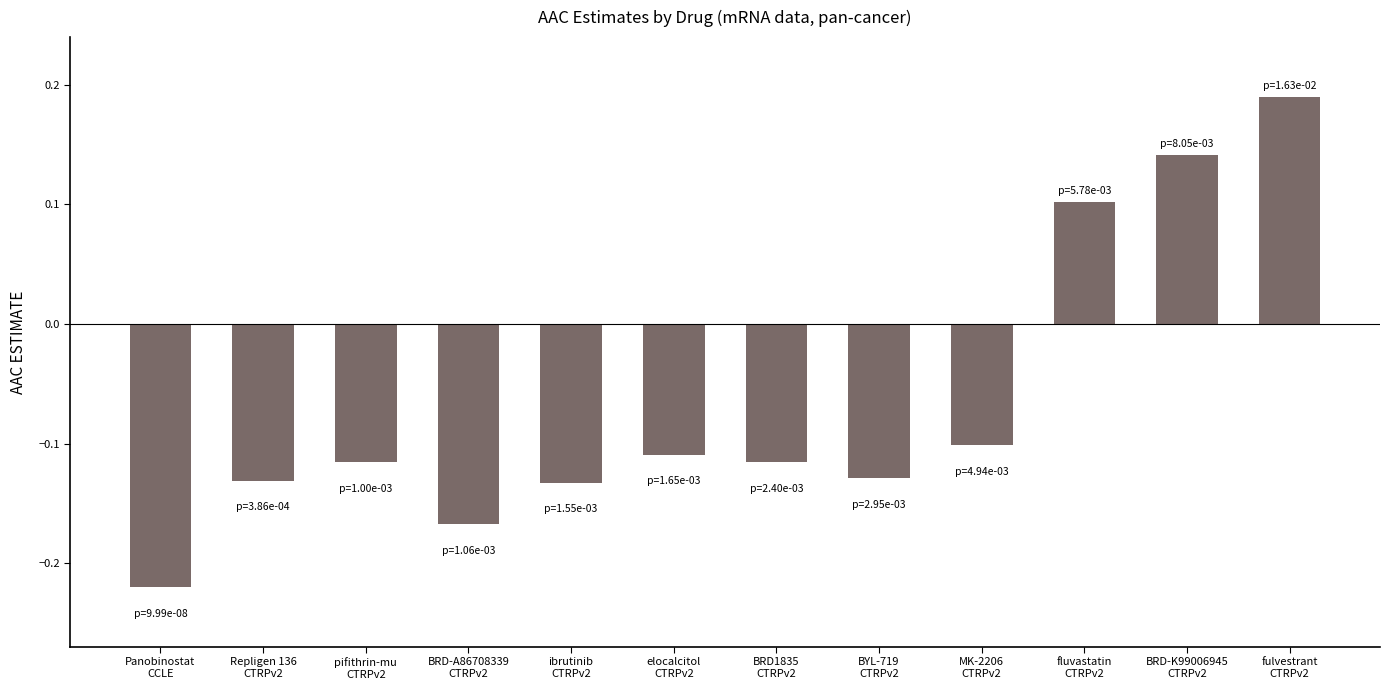

Are the bars grouped side by side (vs. stacked)?

No